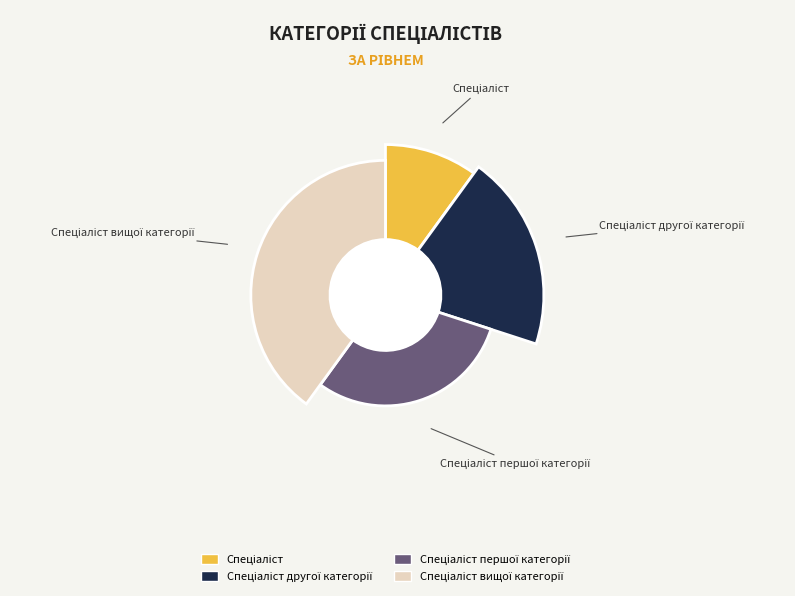

Does Спеціаліст вищої категорії account for over 50% of the chart?

No